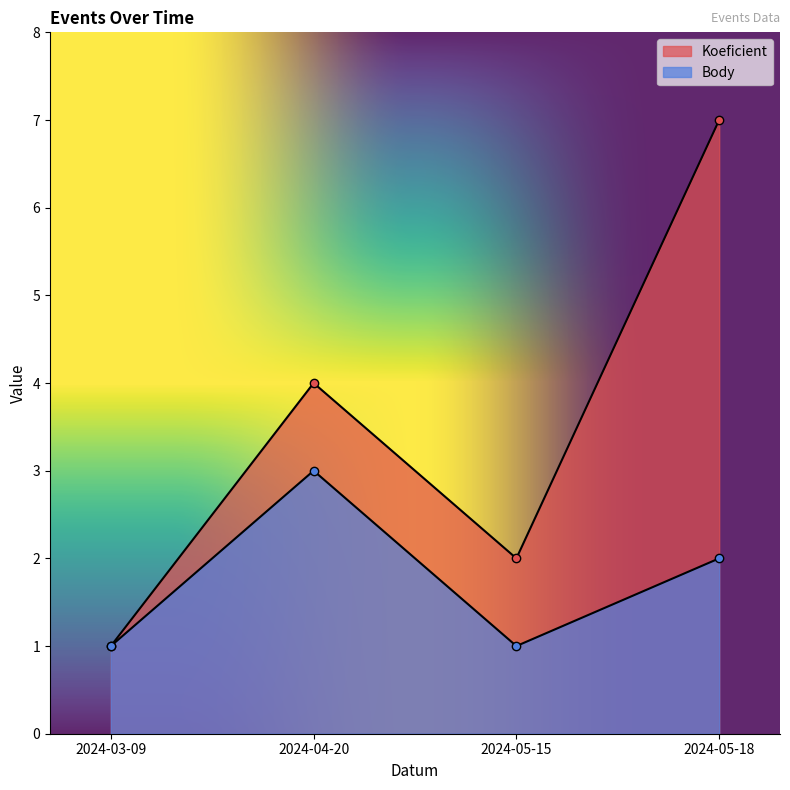

The Body series shows 3 at 2024-04-20. True or false?

True